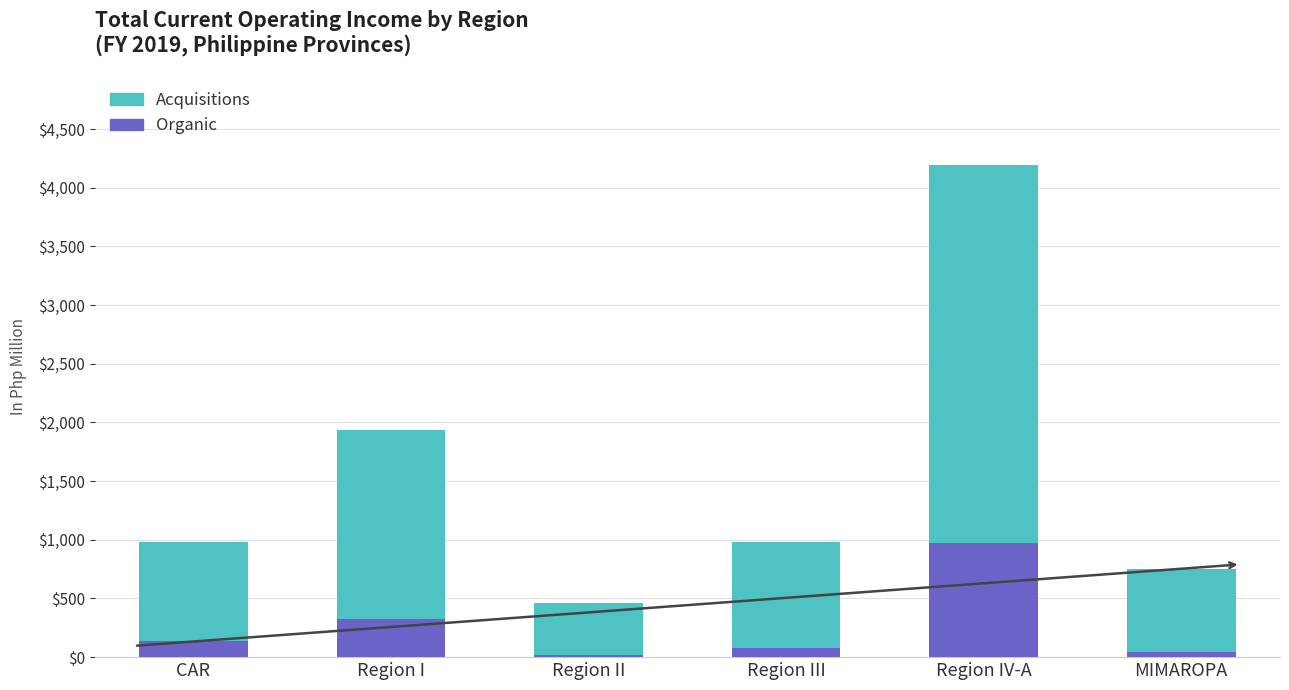

Reading left to right, what are the values for Organic?

137.1	322.2	18.2	78.5	969.1	42.3